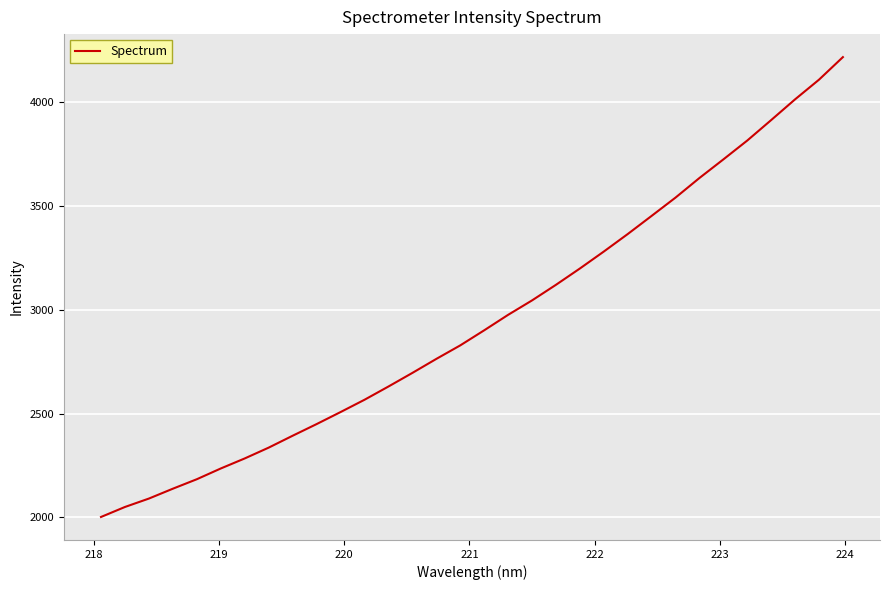

True or false: there are more than 1 points higher than both neighbors.

False